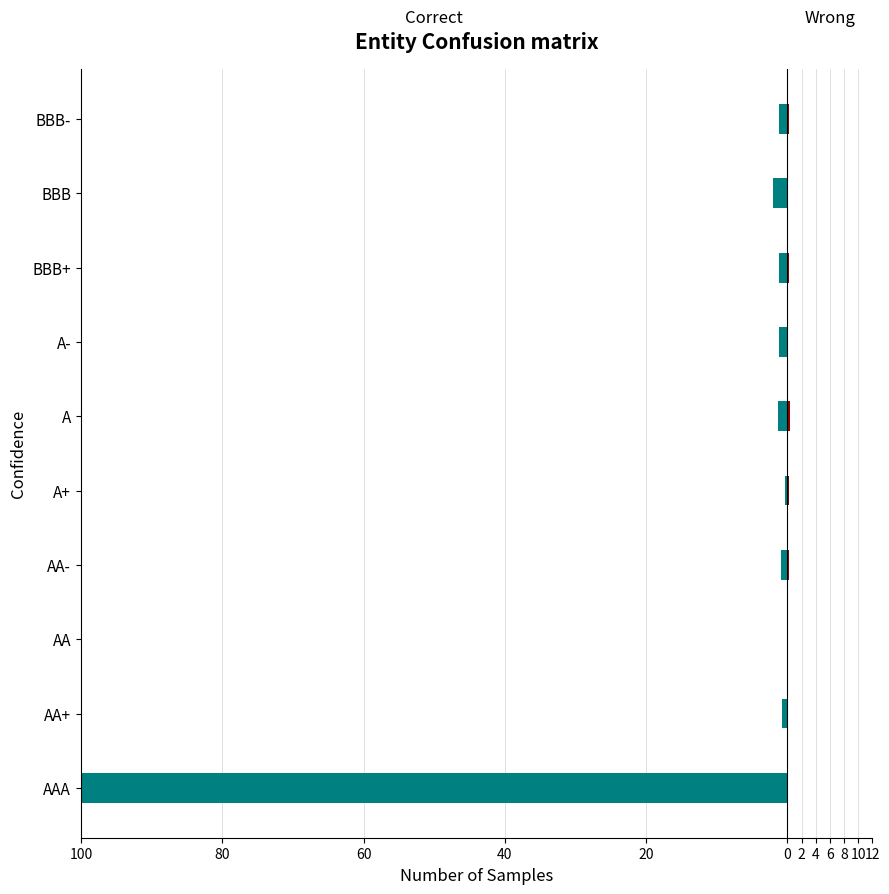

What is the average value of the Correct series?

-10.9